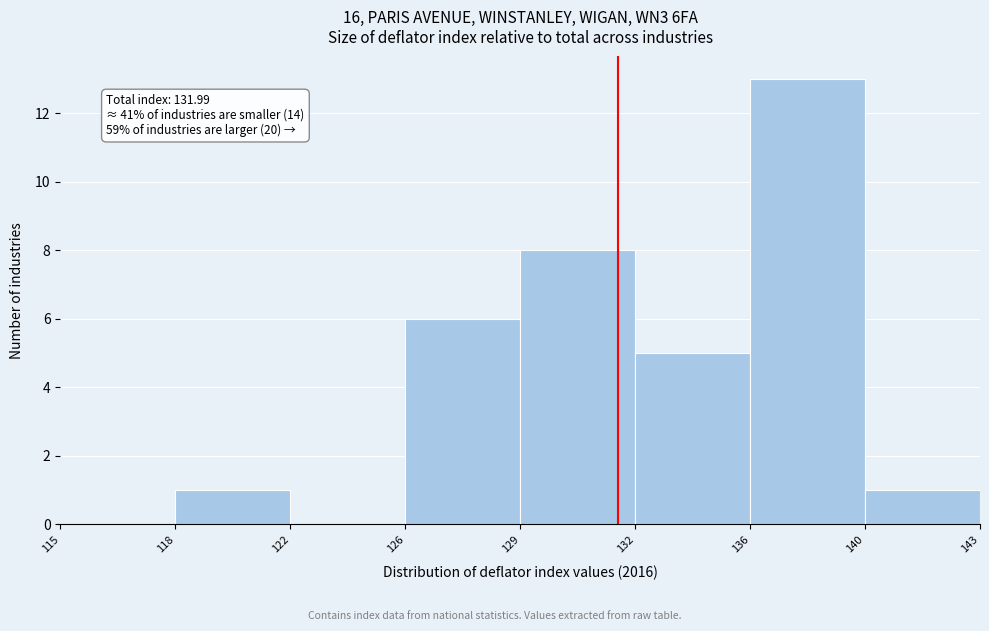

Reading right to left, list all the values displayed in this chart.

140=1	136=13	132=5	129=8	126=6	122=0	118=1	115=0